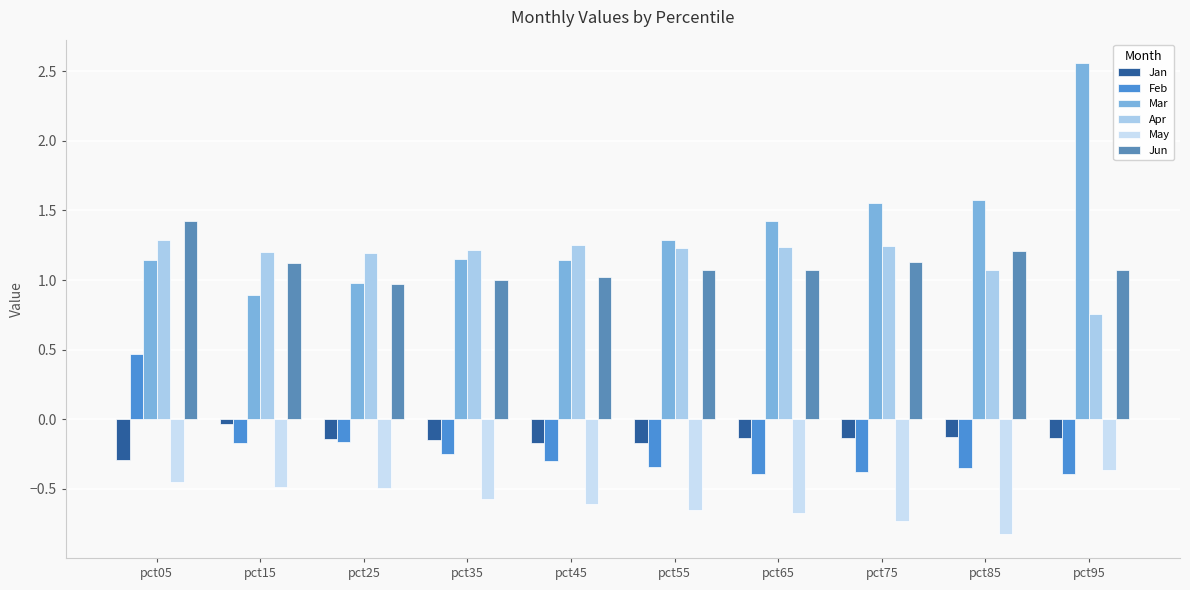

How many bars are there in each group?

6